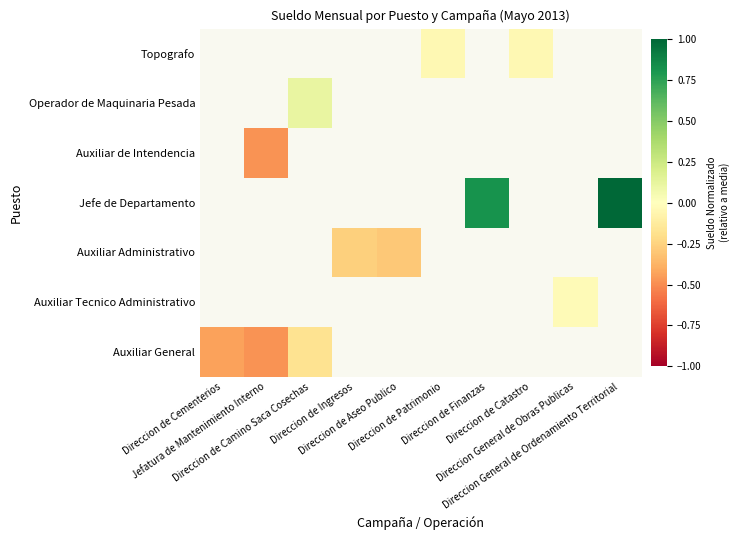

Between Direccion de Aseo Publico and Direccion de Camino Saca Cosechas, which is larger?

Direccion de Camino Saca Cosechas